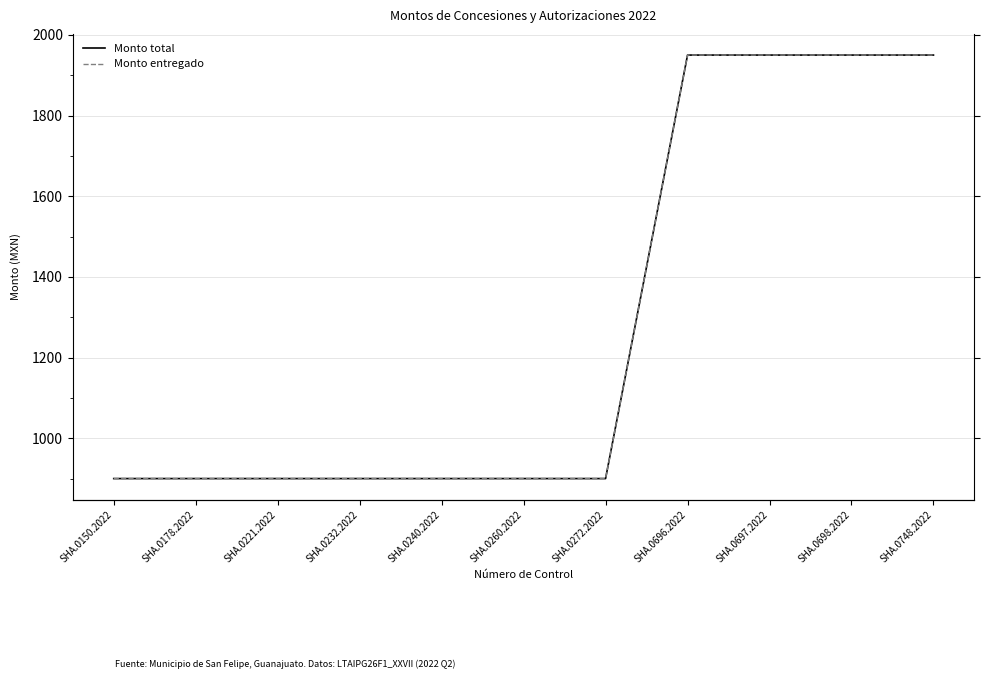

True or false: Monto total has a value of 900 at SHA.0221.2022.

True